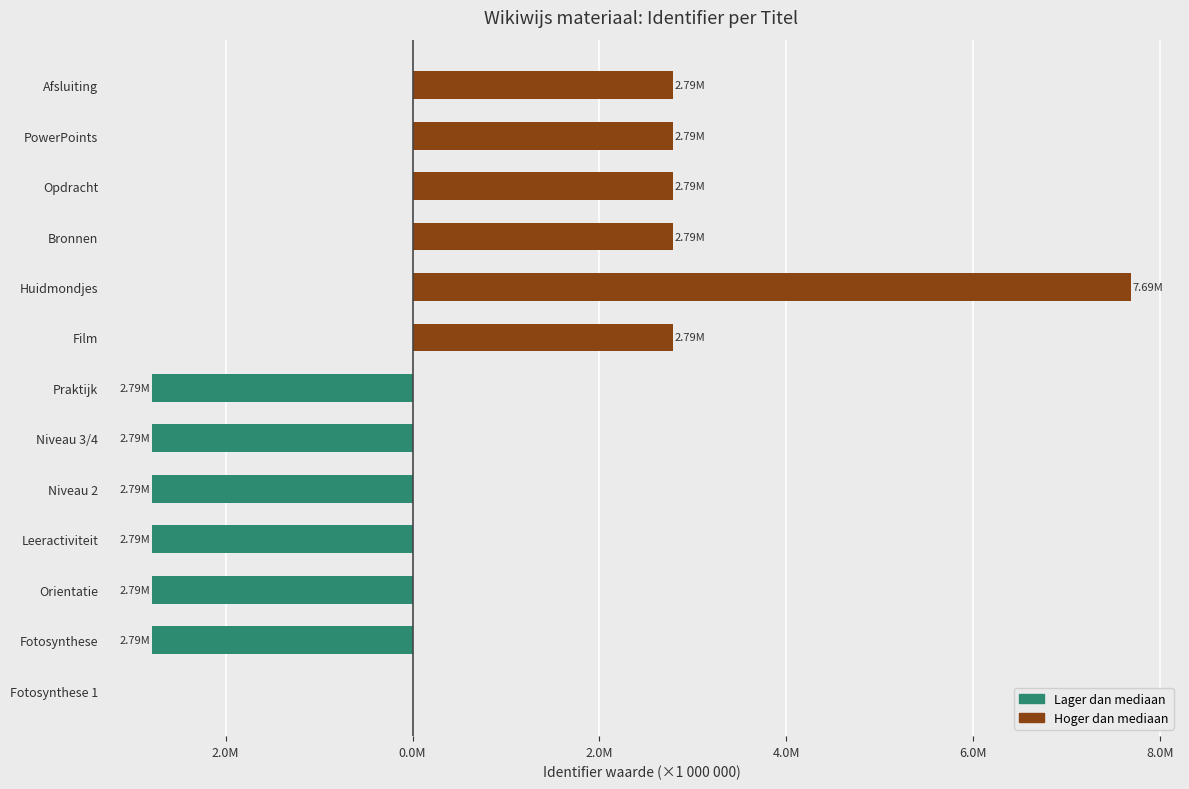

List the series in order of their peak value, highest first.

Hoger dan mediaan, Lager dan mediaan